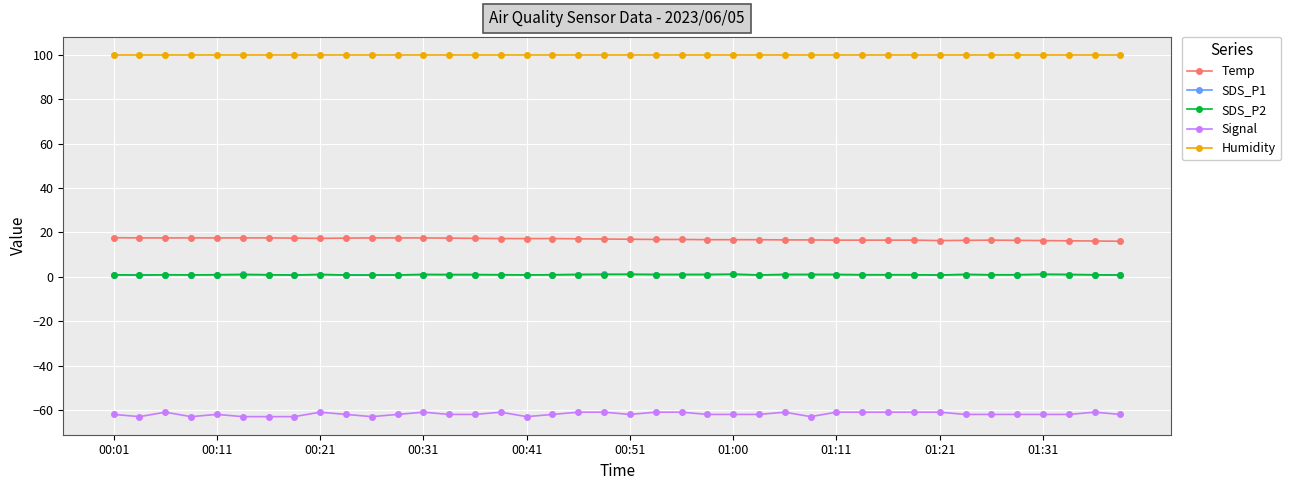

What is the greatest value displayed?

99.9